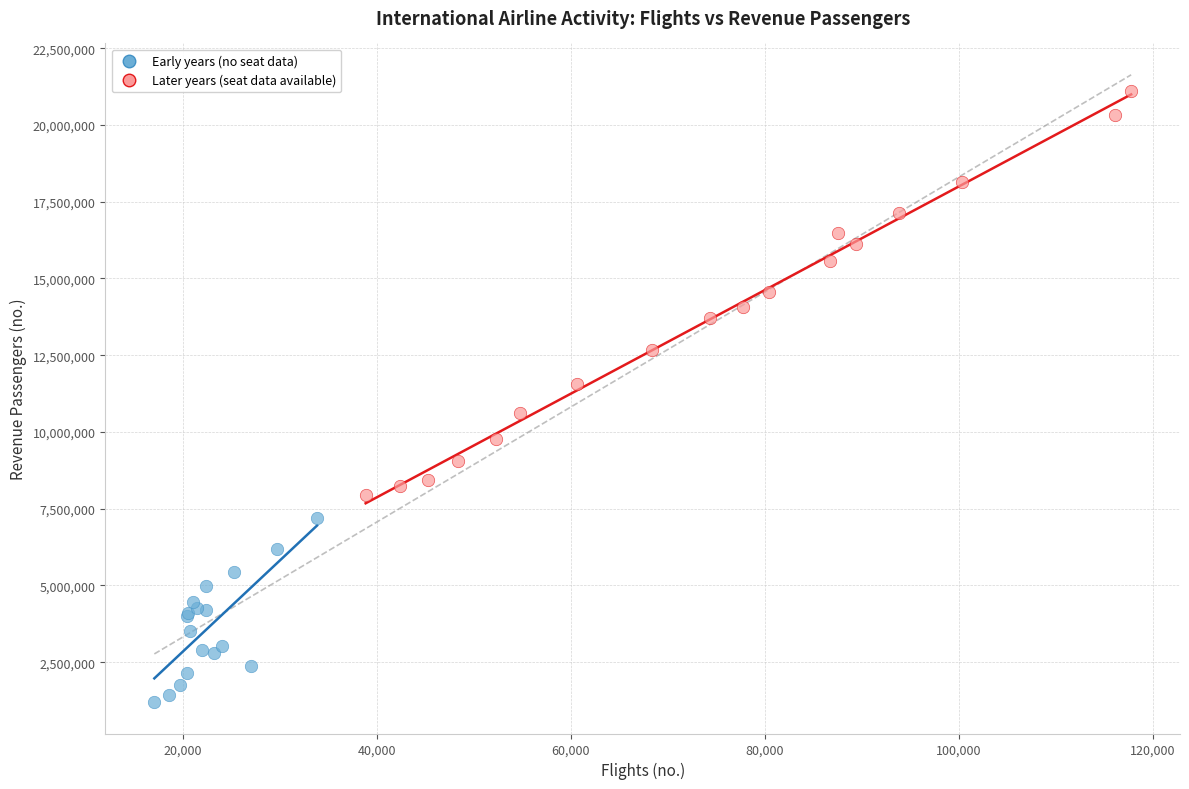

Which series has the largest Y range (max minus min)?

Later years (seat data available)